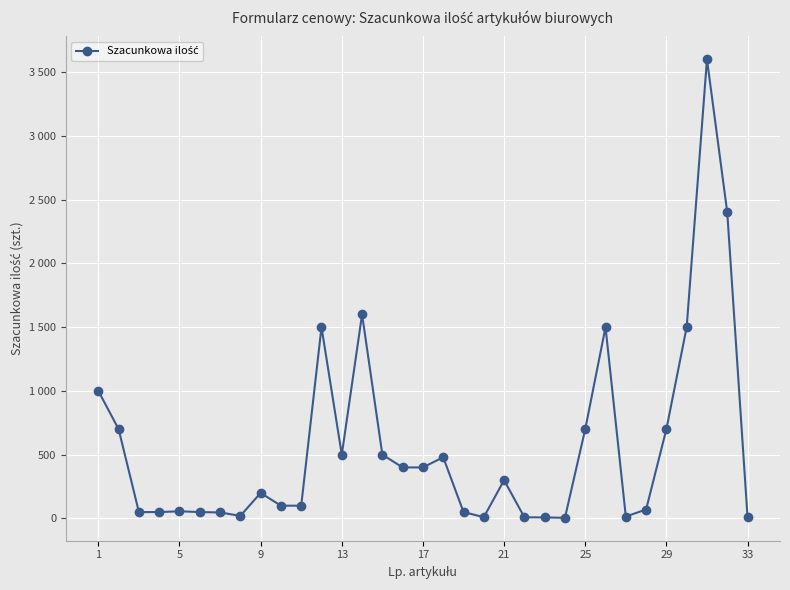

Does the chart have visible grid lines?

Yes